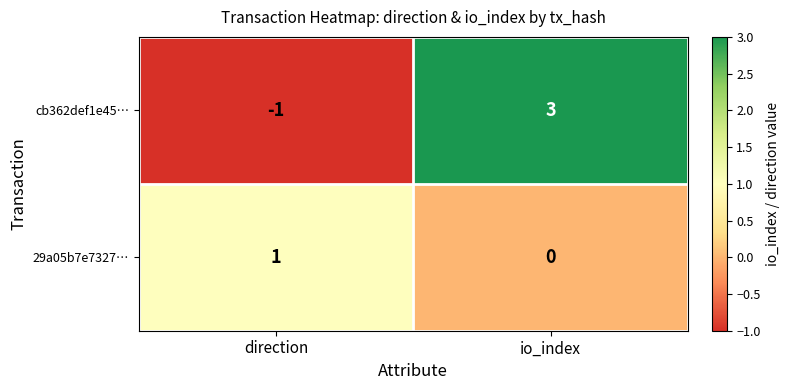

At direction, list the series in order from smallest to largest.

cb362def1e45…, 29a05b7e7327…